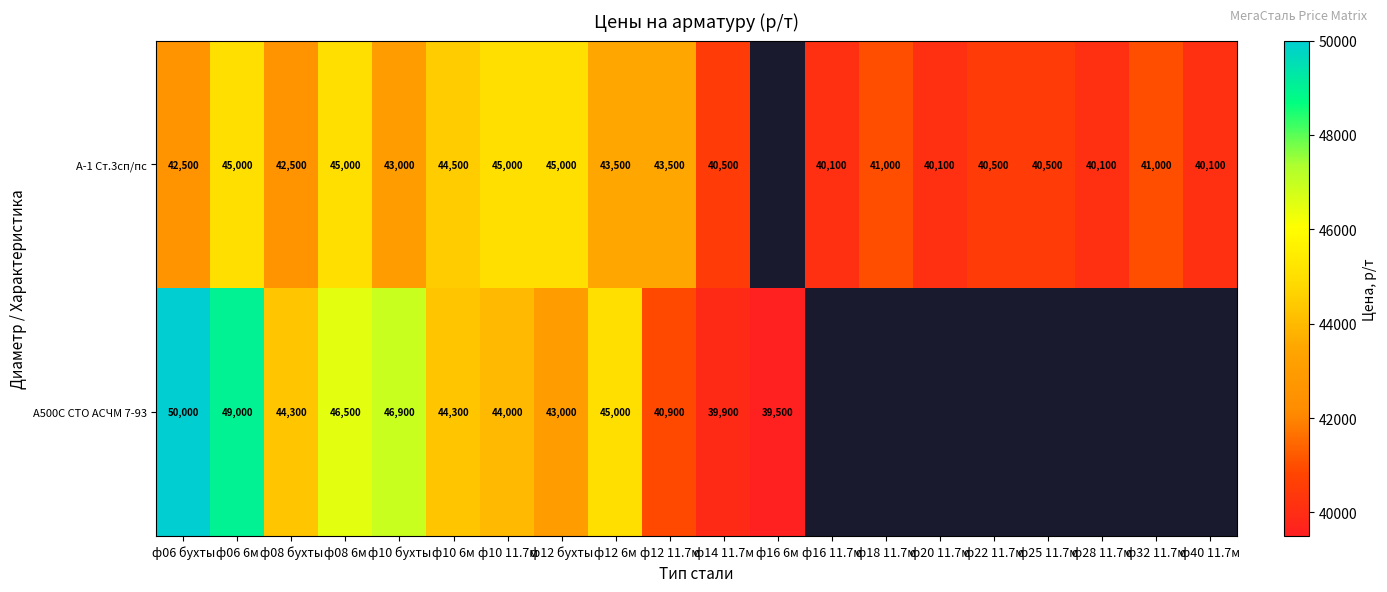

What is the total value across all series at ф06 бухты?

92500